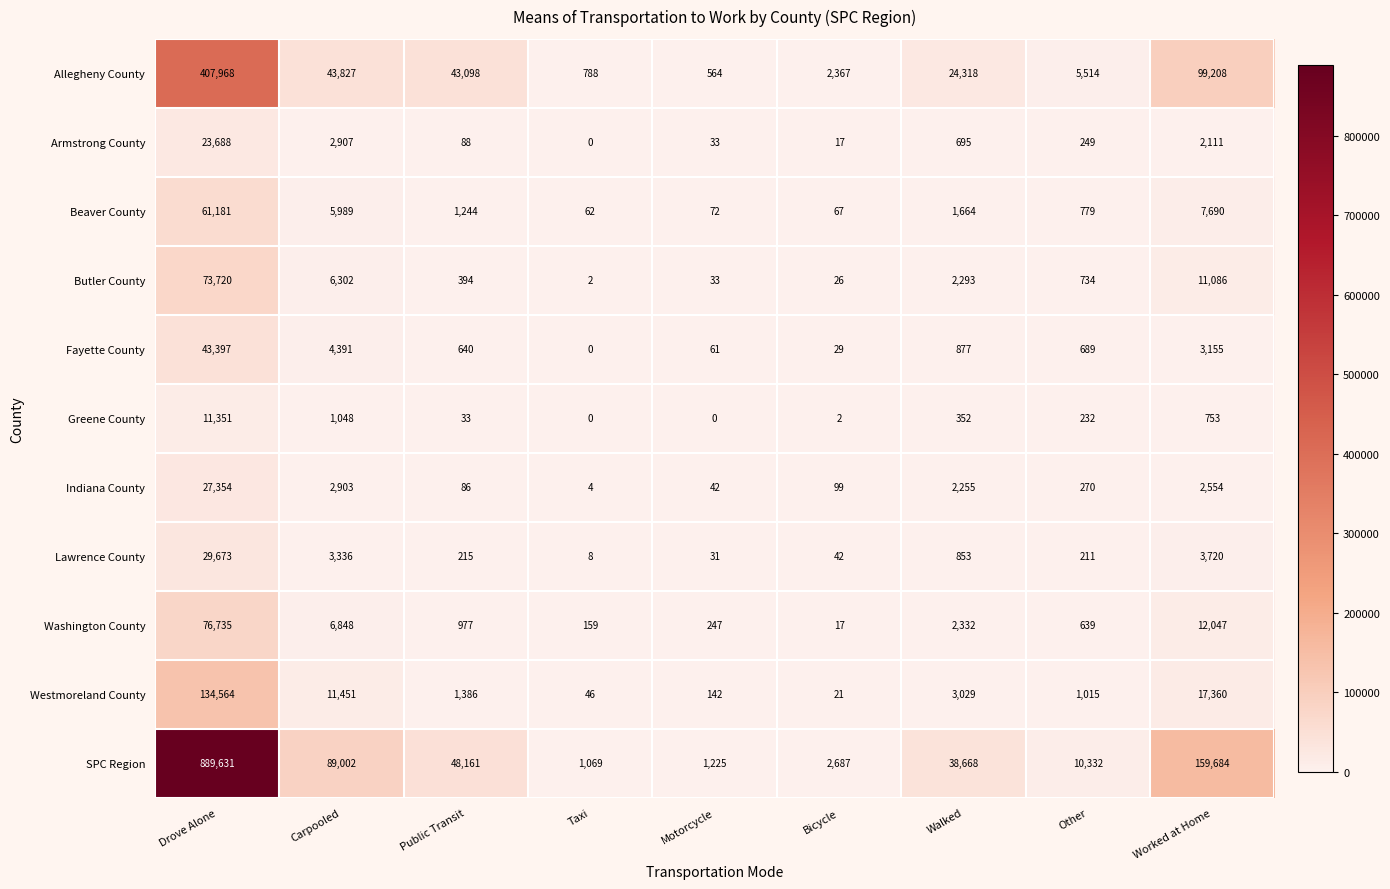

At which category is the sum across all series the highest?

Drove Alone